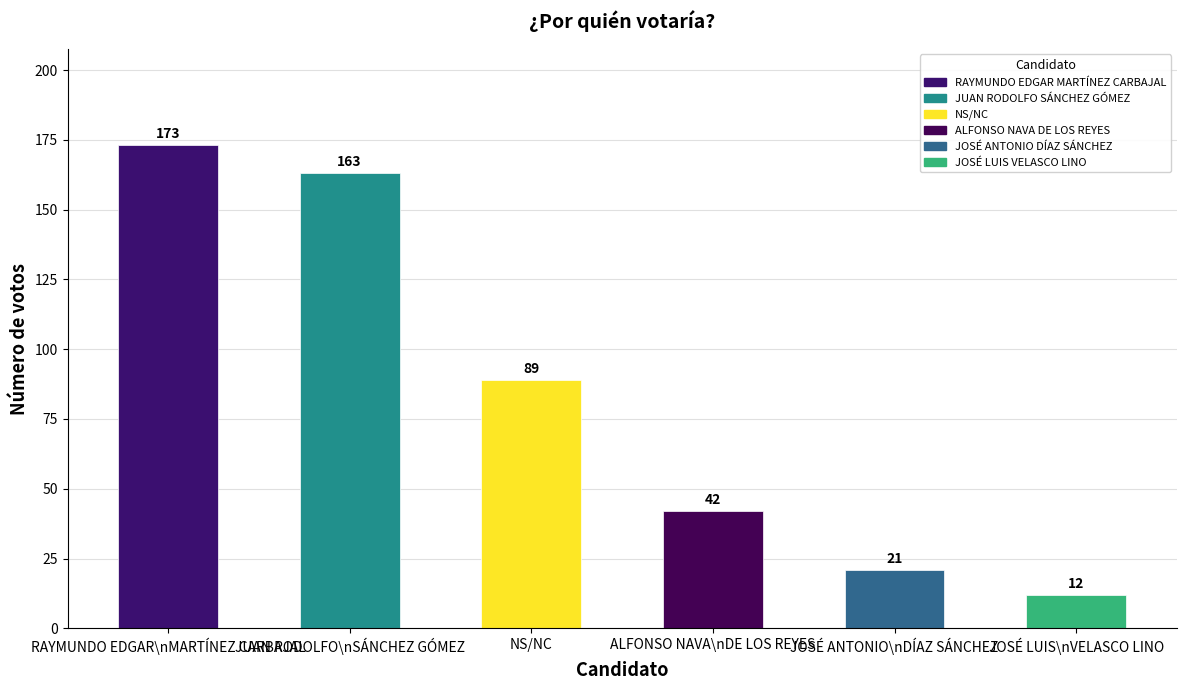

Reading left to right, what are all the values shown in this chart?

173	163	89	42	21	12